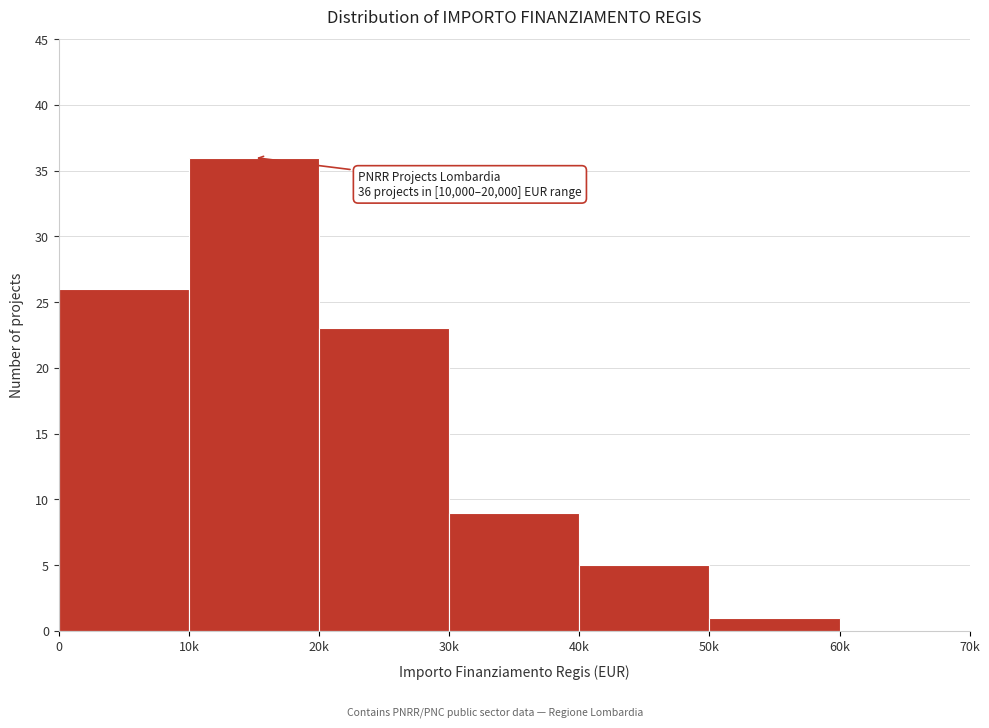

Reading left to right, what are all the values shown in this chart?

0=26	10k=36	20k=23	30k=9	40k=5	50k=1	60k=0